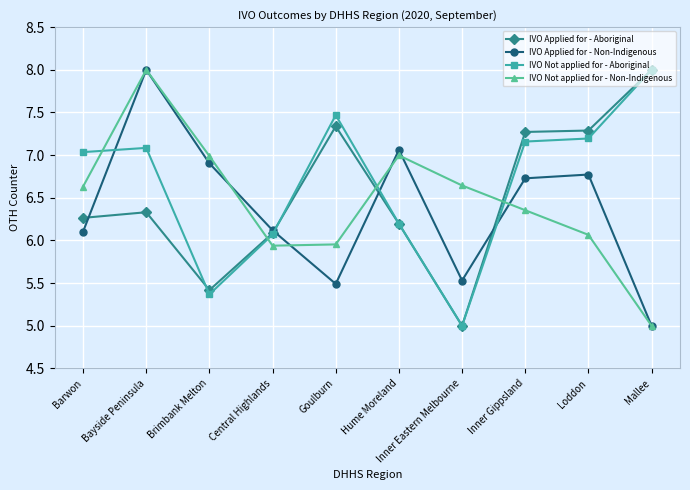

How many categories are shown in the chart?

10